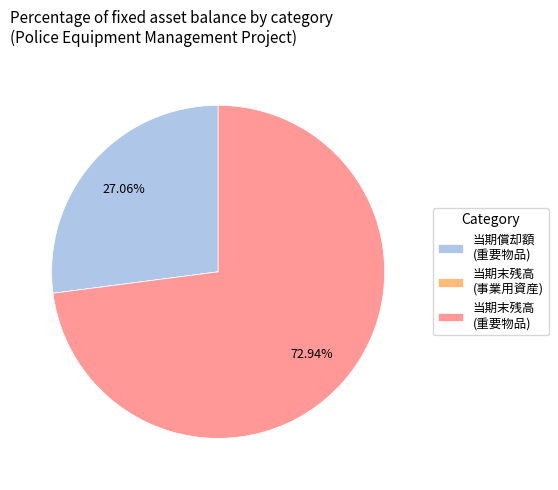

What is the largest slice in the pie chart?

当期末残高 (重要物品)